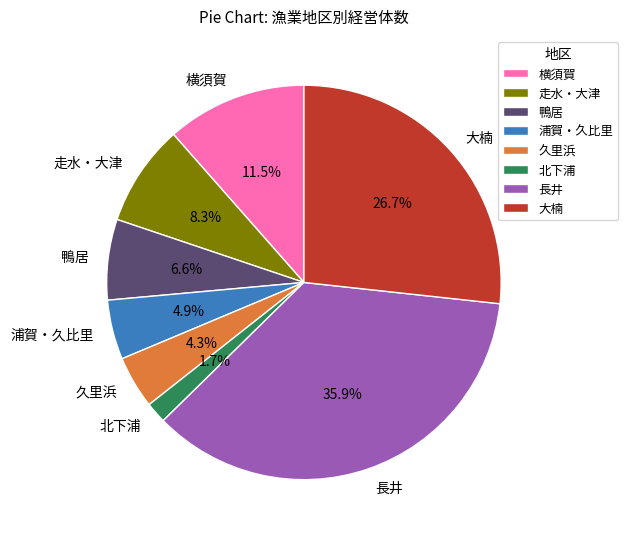

Between 横須賀 and 大楠, which is larger?

大楠